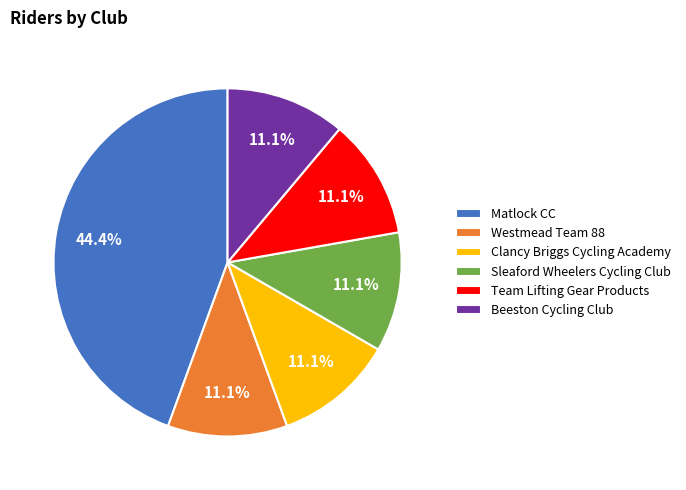

Does Clancy Briggs Cycling Academy represent more than half of the total?

No